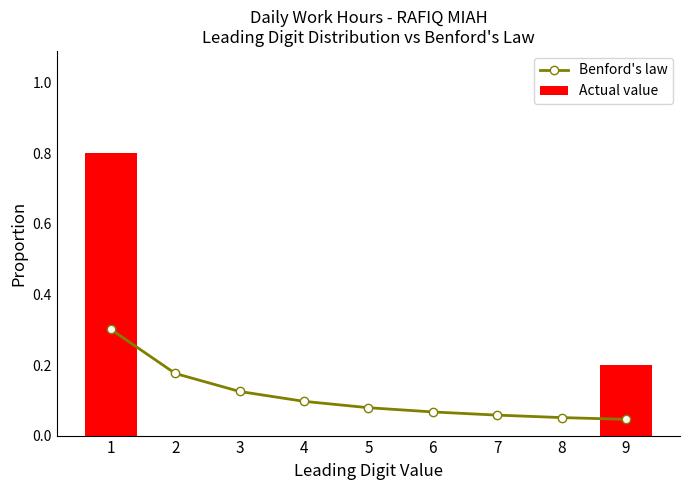

True or false: Benford's law has a value of 0.1 at 3.

True